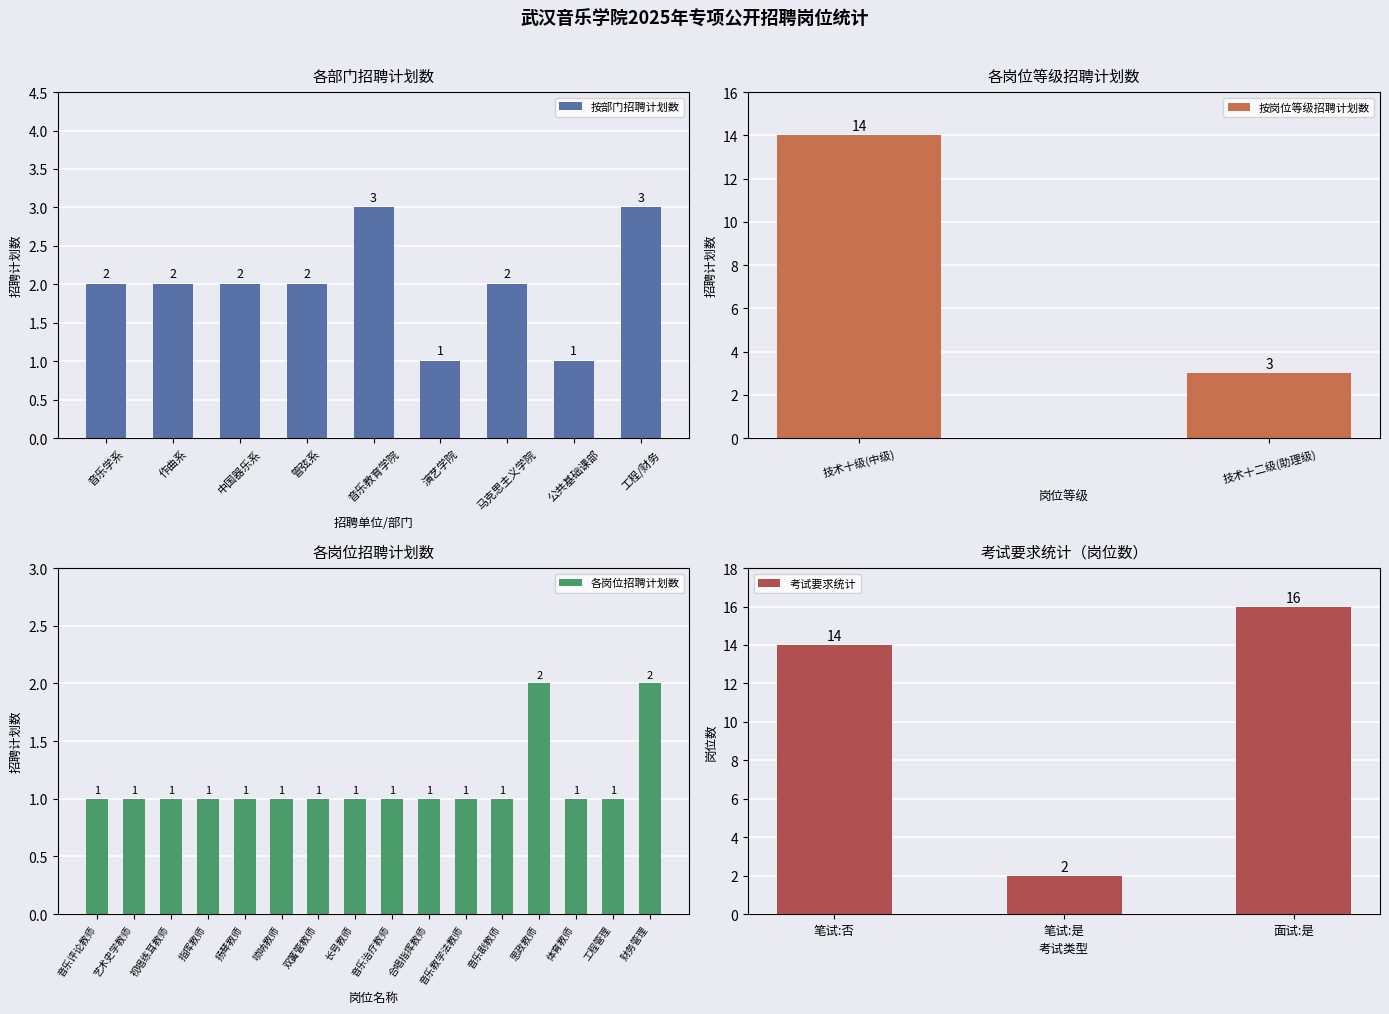

How many 各岗位招聘计划数 values are between 1 and 2?

16